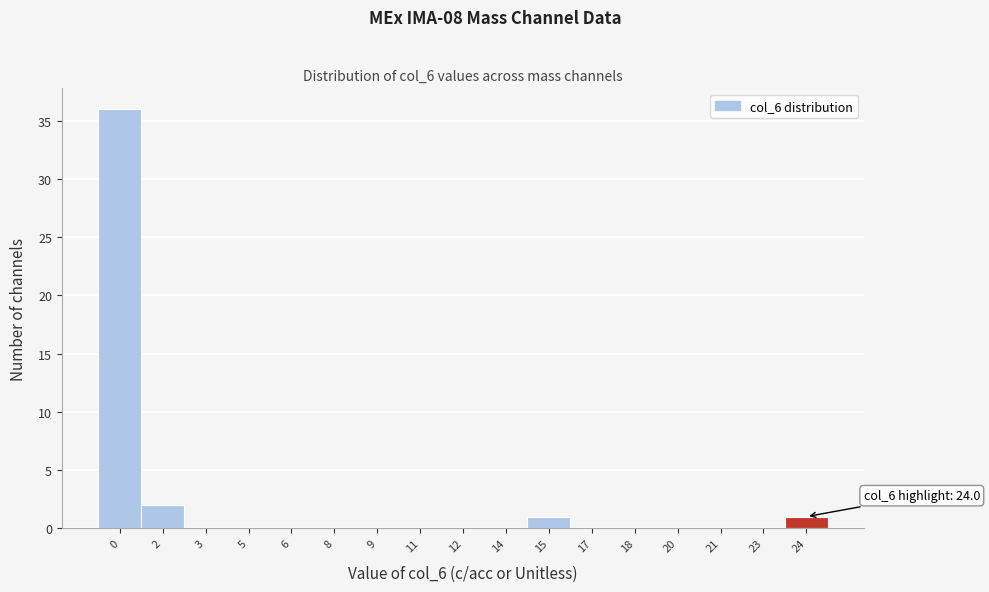

Which range on the x-axis has the tallest bar?

-0.5 to 1.0